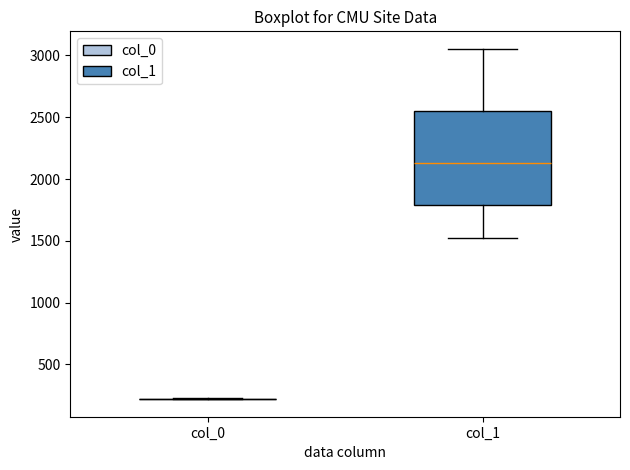

Reading left to right, read every box against the y-axis: the position of its median line, the range the box covers, and the ends of its whiskers. The values are not printed on the chart, so give them approximately, as read against the axis.

col_0: box collapsed to a line at 200, whiskers 200 to 200
col_1: median 2150, box 1800 to 2550, whiskers 1550 to 3050